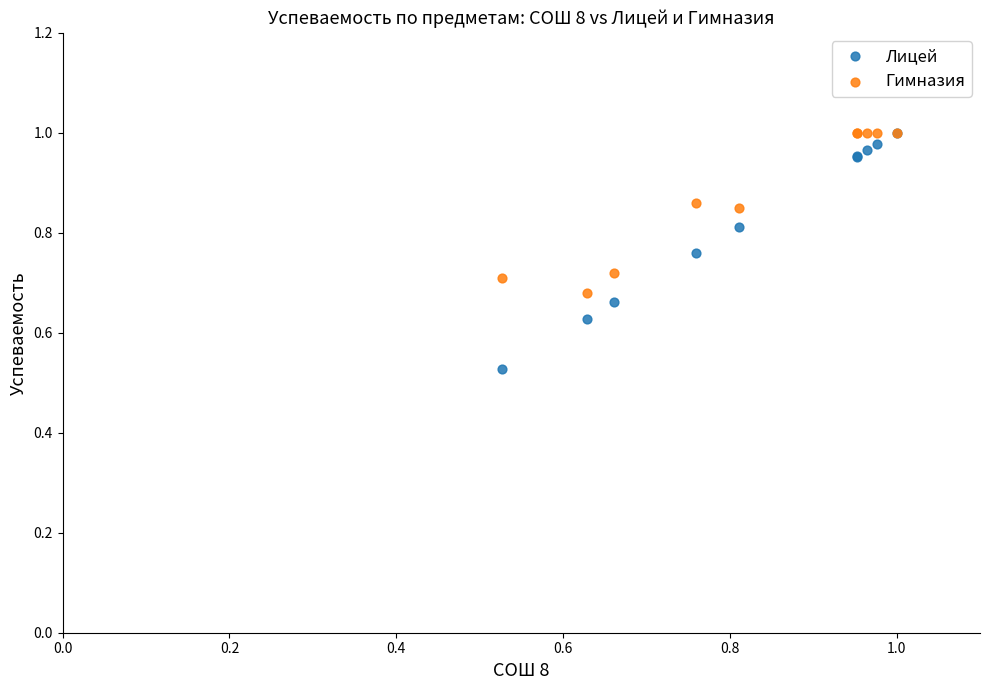

What are all the series names shown in the legend?

Лицей, Гимназия